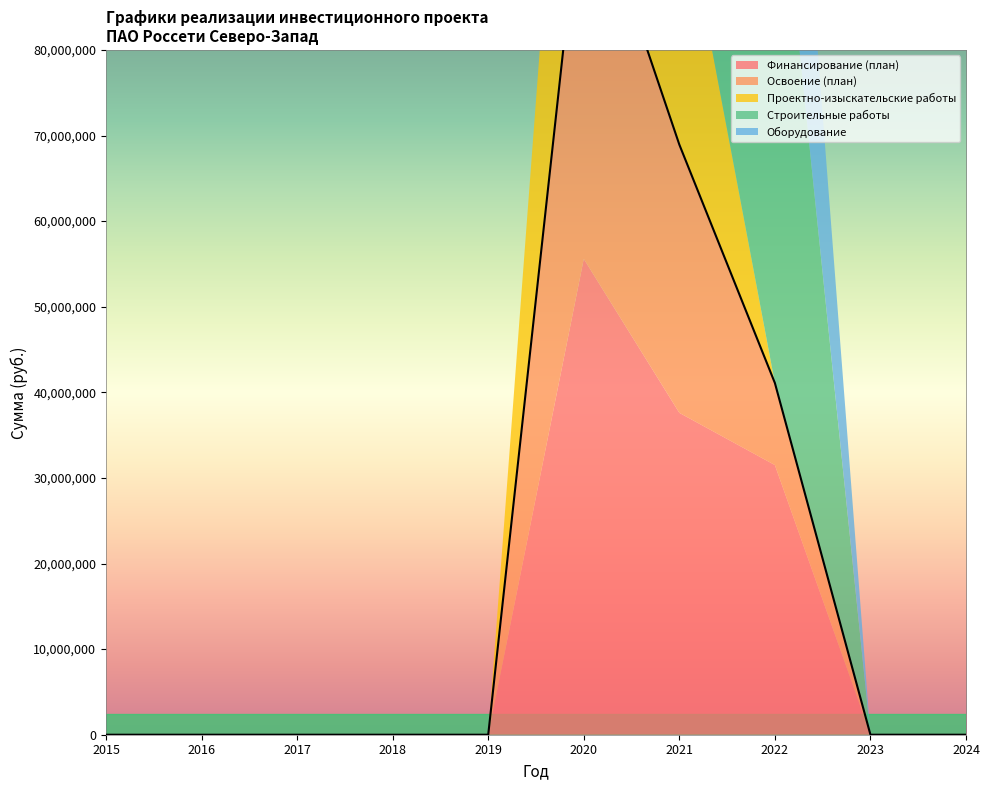

Where is the first local maximum for Проектно-изыскательские работы?

2020